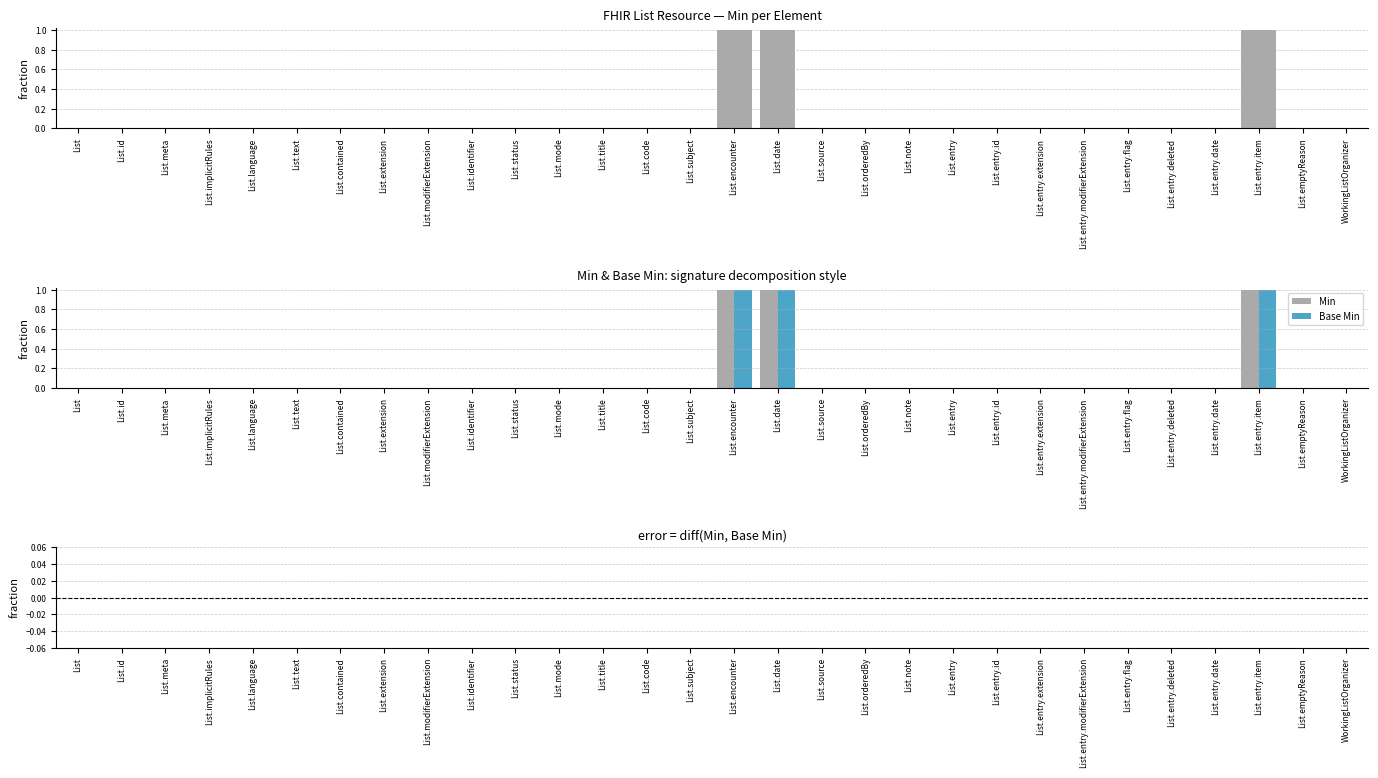

Which category has the highest value in the Min − Base Min series?

List